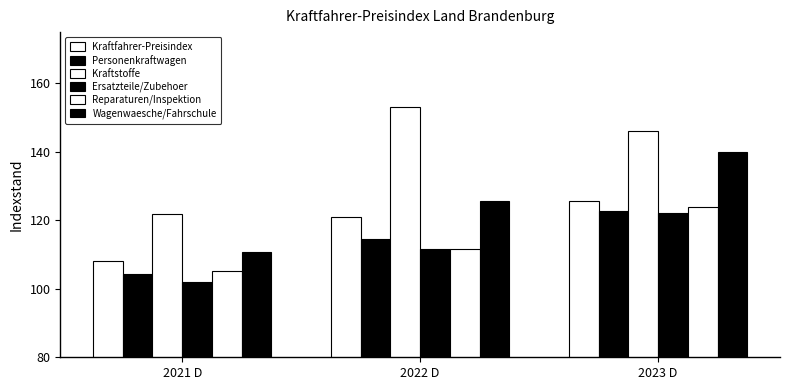

How many distinct data groups are displayed?

6